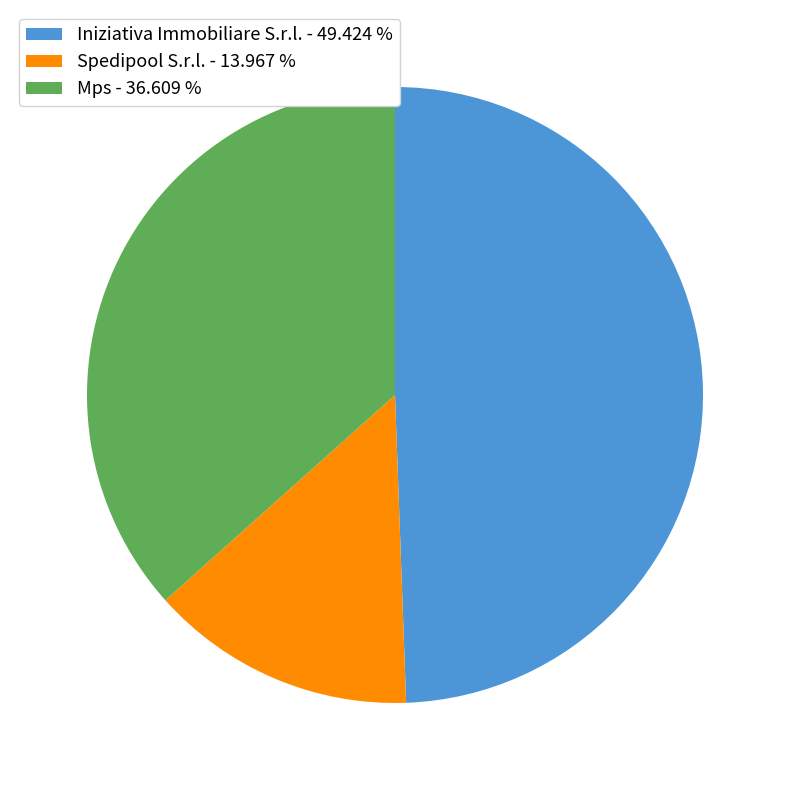

Approximately how many times larger is the value at Iniziativa Immobiliare S.r.l. - 49.424 % compared to Spedipool S.r.l. - 13.967 %?

3.5